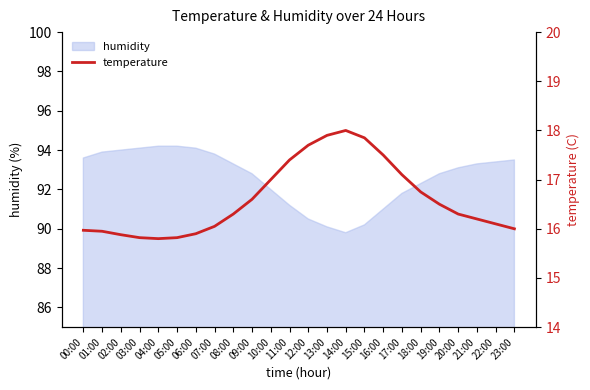

How many points are higher than both their immediate neighbors (excluding endpoints)?

1